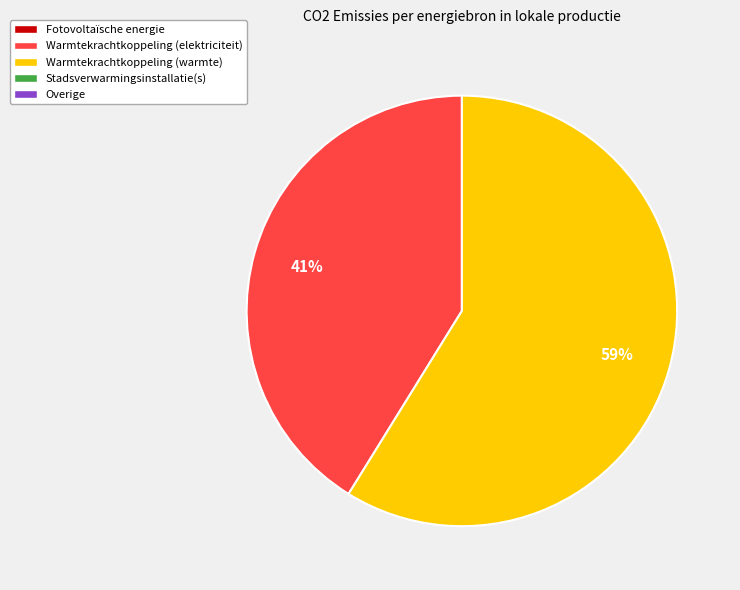

To the nearest percent, what is the average slice percentage?

50%